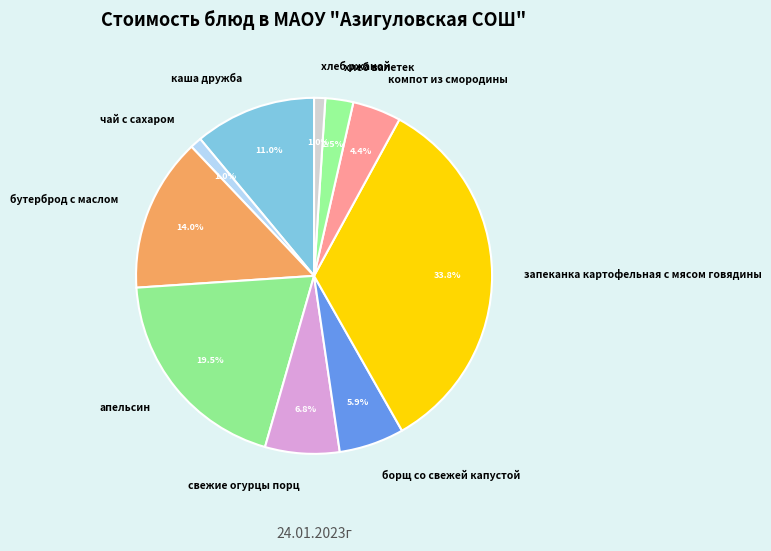

To the nearest percent, what percentage of the pie is чай с сахаром?

1%